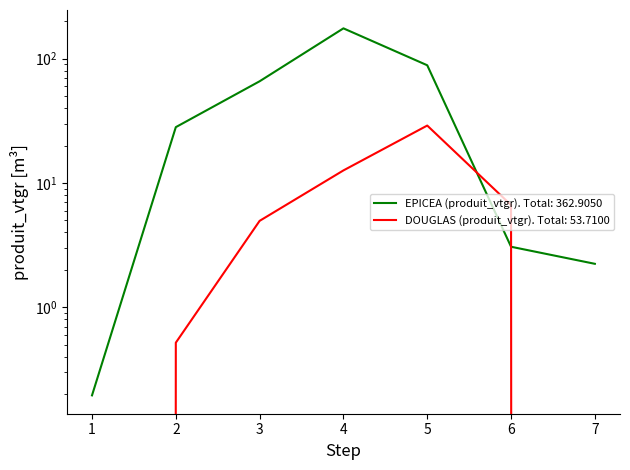

True or false: DOUGLAS (produit_vtgr) has more than 0 interior local peaks.

True